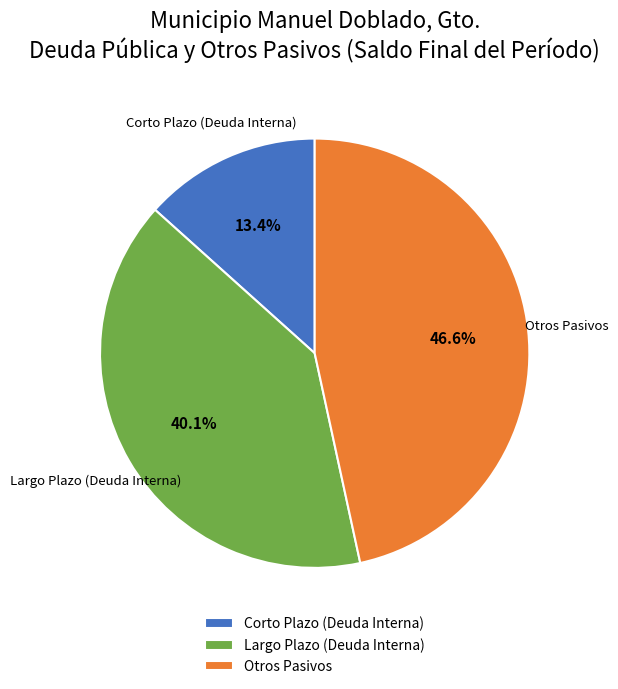

Which slice is the largest?

Otros Pasivos